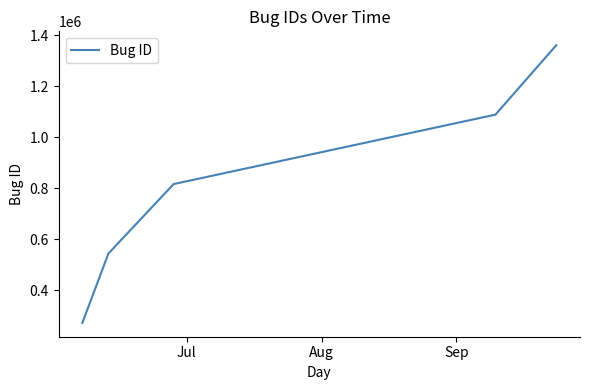

What is the difference between the maximum and minimum values?

1088611